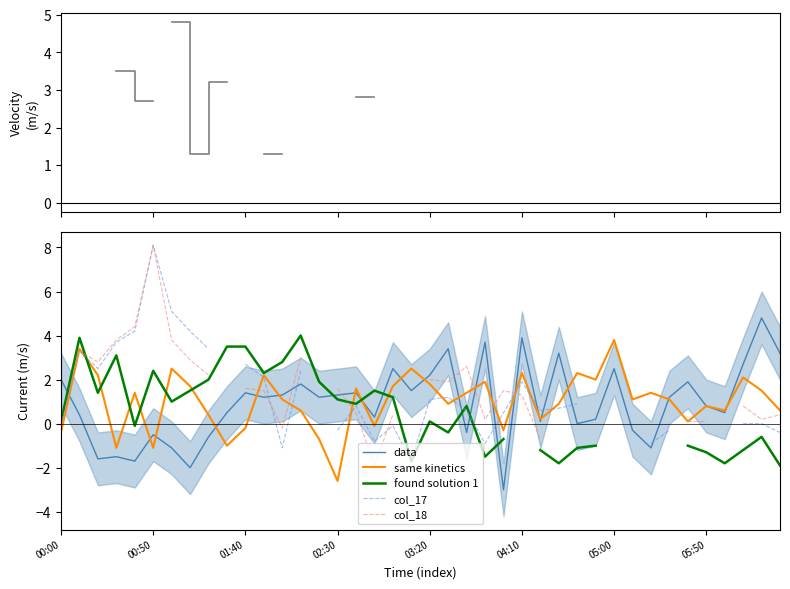

What position from the right is 38?

2